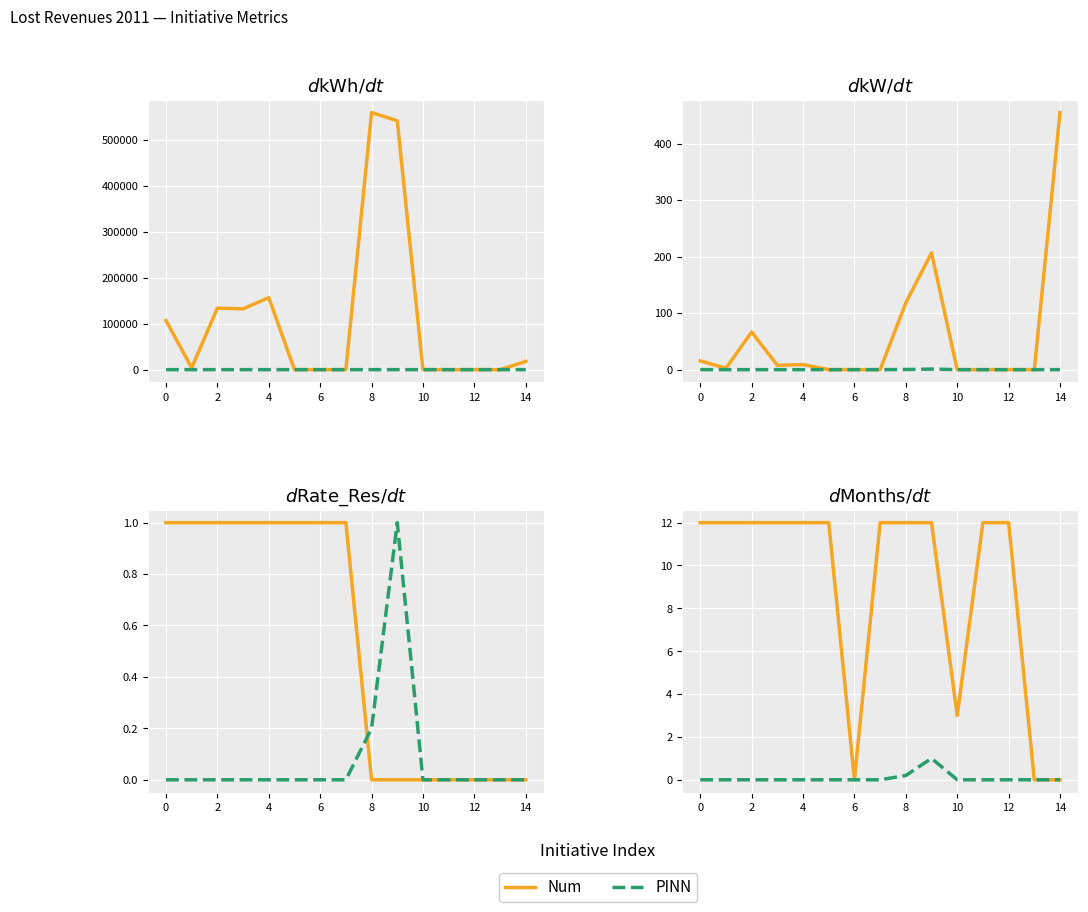

The value of Num at 0 is 12.0. True or false?

True